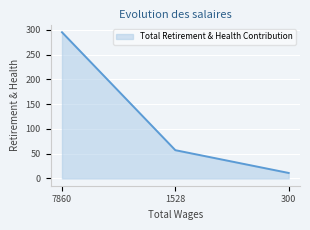

Which has a higher value, 300 or 7860?

7860